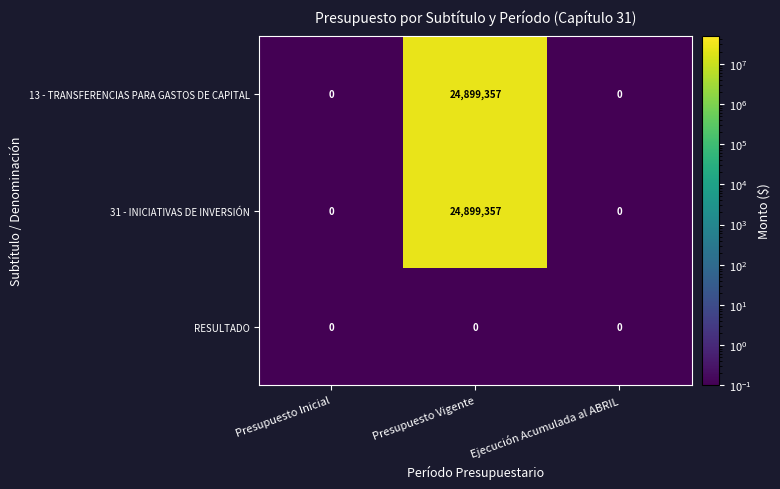

How many 13 - TRANSFERENCIAS PARA GASTOS DE CAPITAL values are between 0 and 24899357?

3